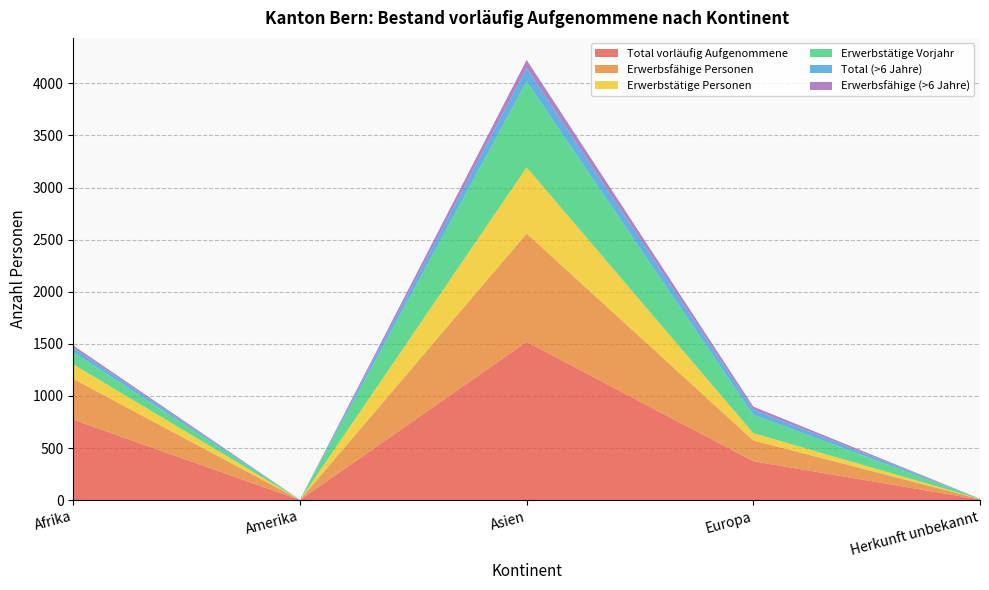

Reading left to right, extract all data points from this chart.

Total vorläufig Aufgenommene: Afrika=773	Amerika=2	Asien=1519	Europa=374	Herkunft unbekannt=6
Erwerbsfähige Personen: Afrika=391	Amerika=1	Asien=1040	Europa=199	Herkunft unbekannt=5
Erwerbstätige Personen: Afrika=140	Amerika=0	Asien=635	Europa=70	Herkunft unbekannt=1
Erwerbstätige Vorjahr: Afrika=117	Amerika=1	Asien=823	Europa=175	Herkunft unbekannt=2
Total (>6 Jahre): Afrika=41	Amerika=0	Asien=129	Europa=52	Herkunft unbekannt=0
Erwerbsfähige (>6 Jahre): Afrika=22	Amerika=0	Asien=79	Europa=28	Herkunft unbekannt=0